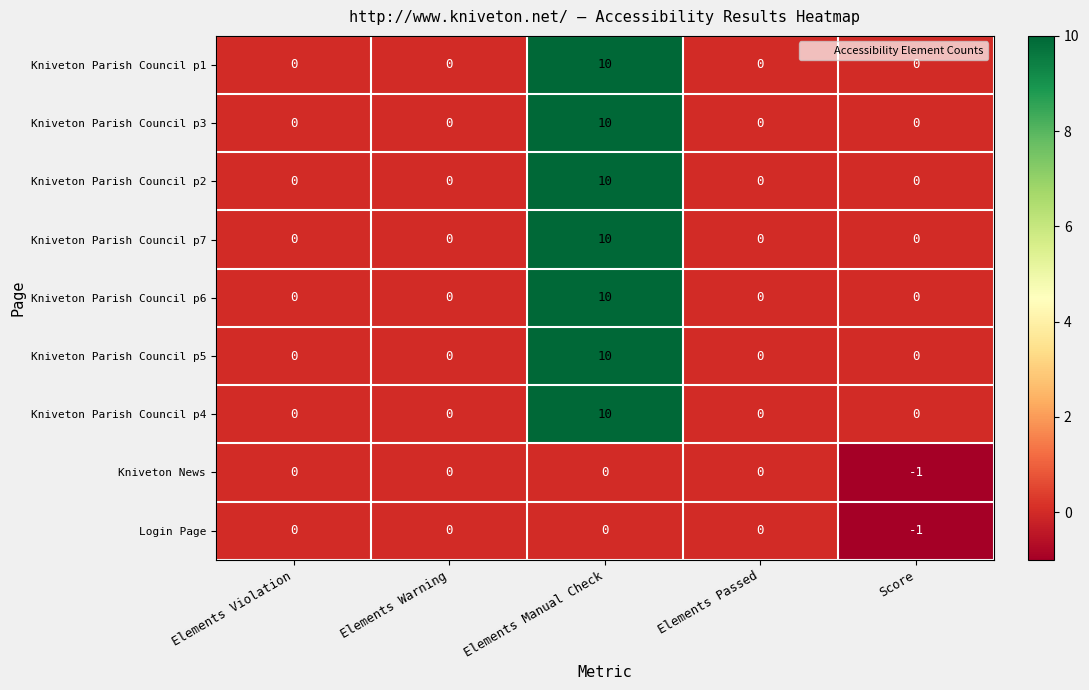

The Kniveton Parish Council p1 series shows 0 at Elements Passed. True or false?

True